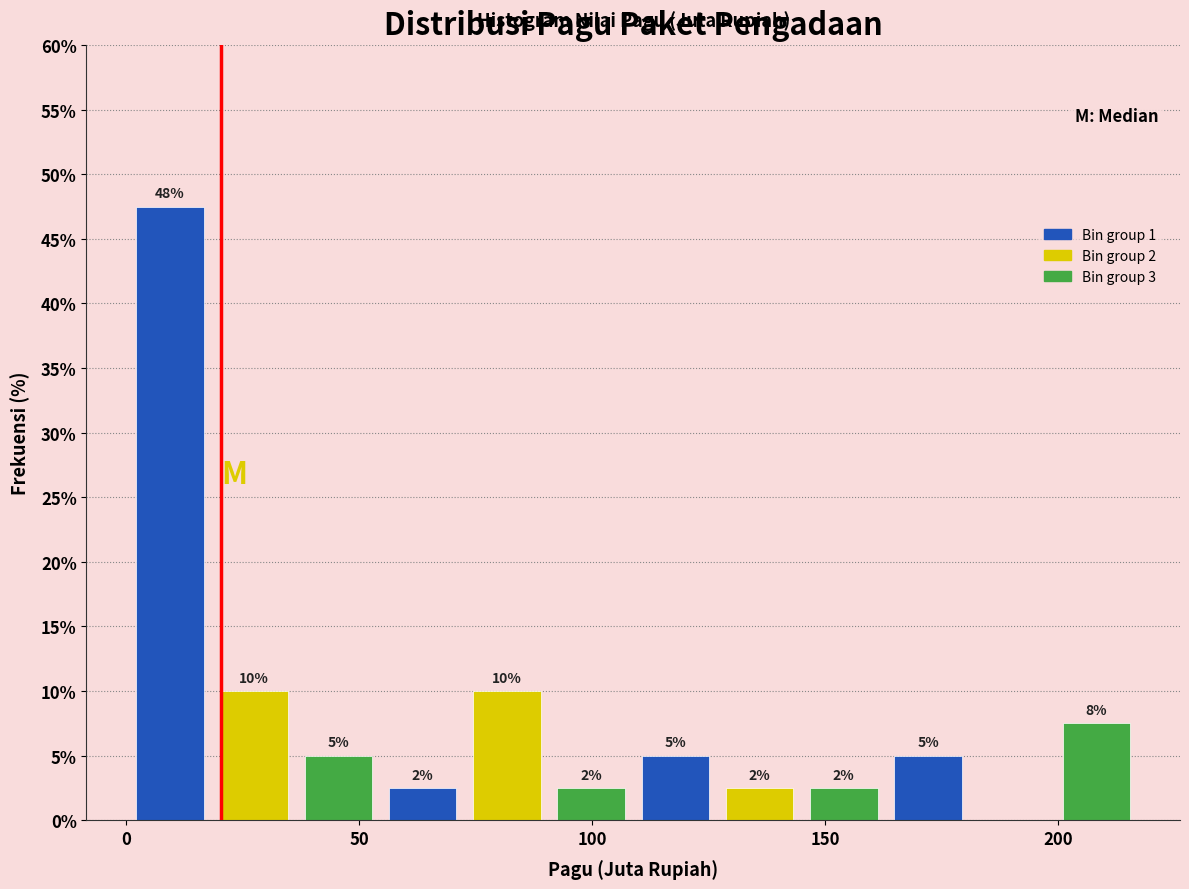

Read against the x-axis, roughly where is the centre of the tallest bar?

10